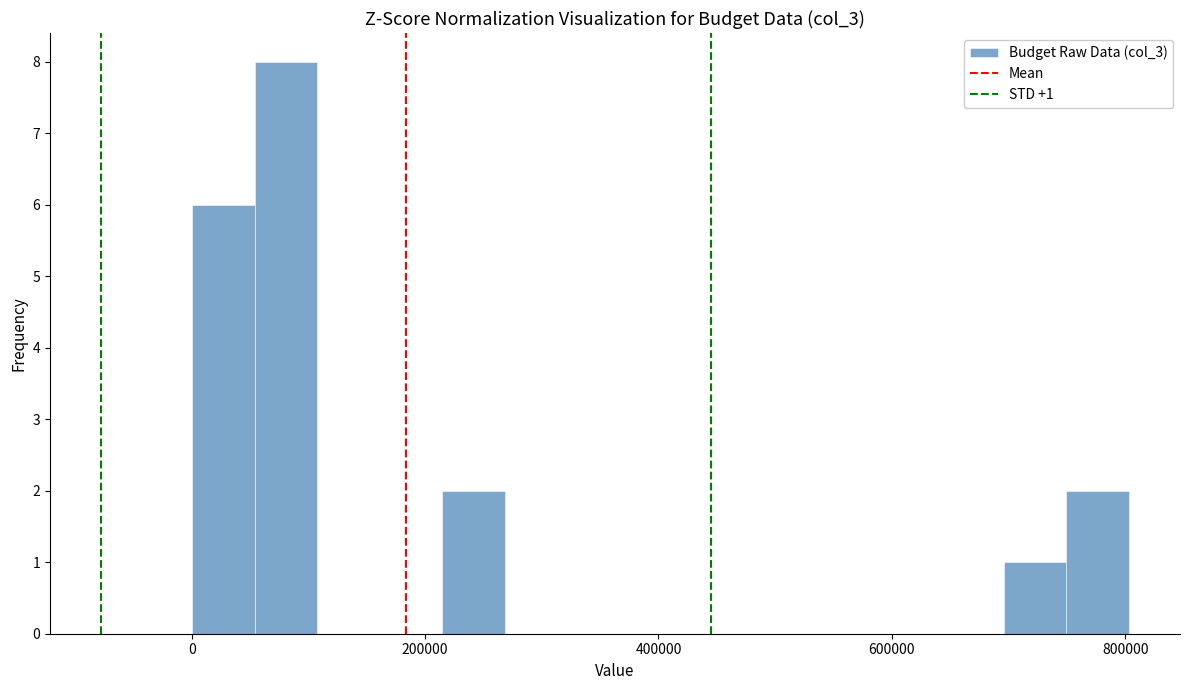

Around what value on the x-axis is the tallest bar? Give the approximate position of its centre, as read against the axis.

80000